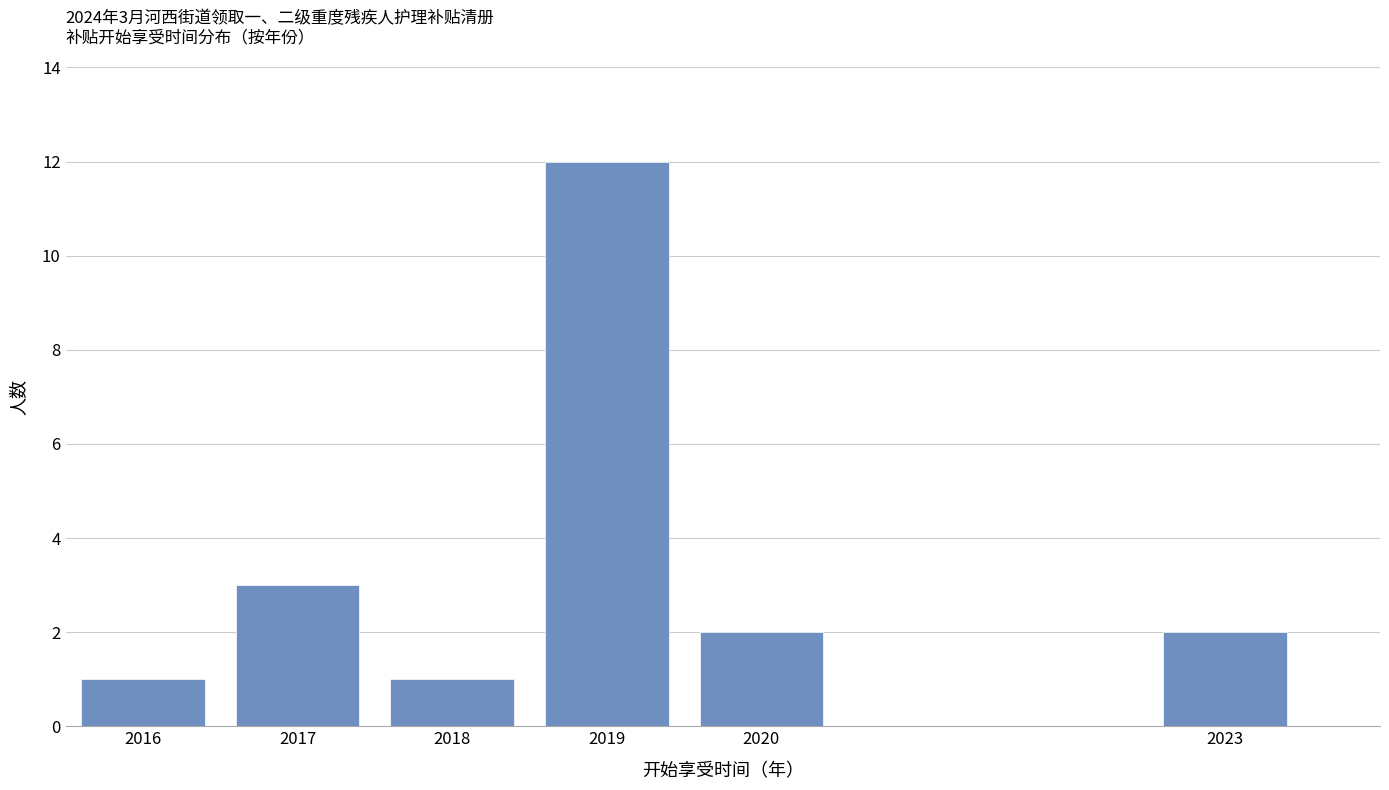

Reading right to left, transcribe all the data shown in this chart.

2023=2	2020=2	2019=12	2018=1	2017=3	2016=1